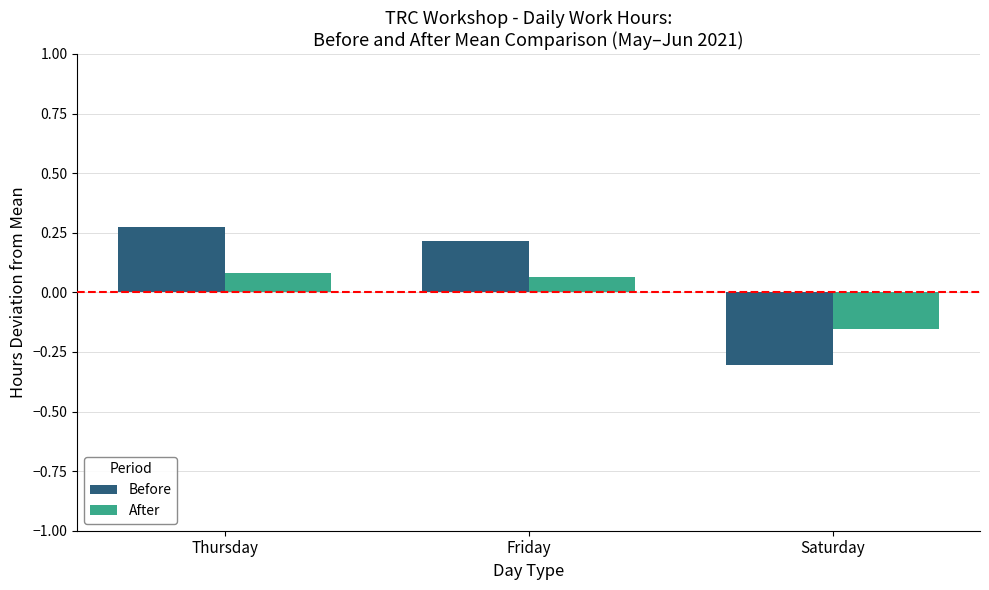

Is it true that Before equals 0.2 at Friday?

True